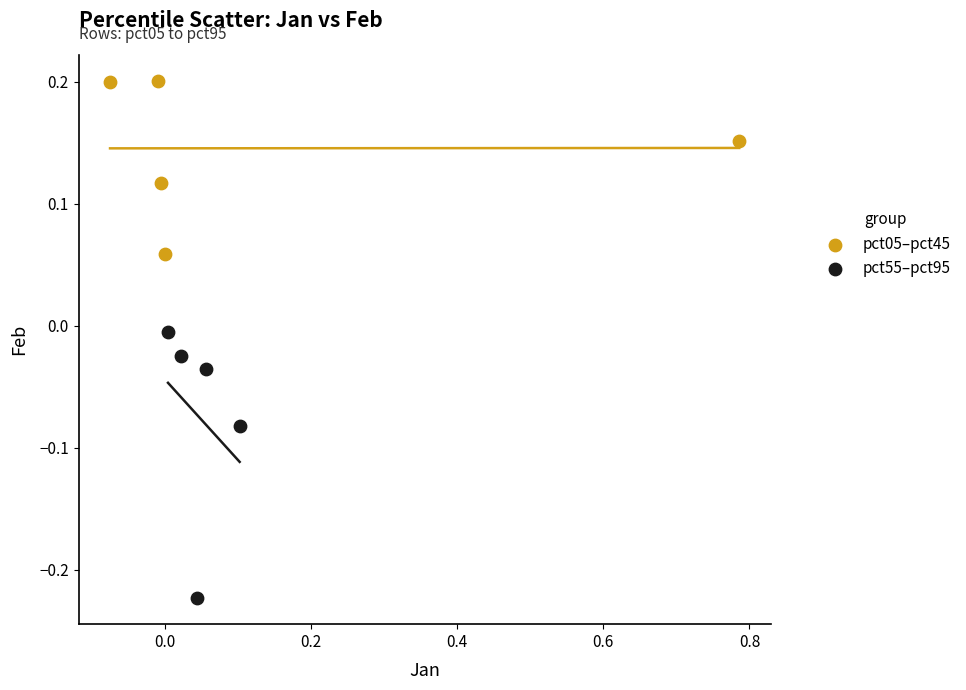

Which series contains the lowest Y value?

pct55–pct95